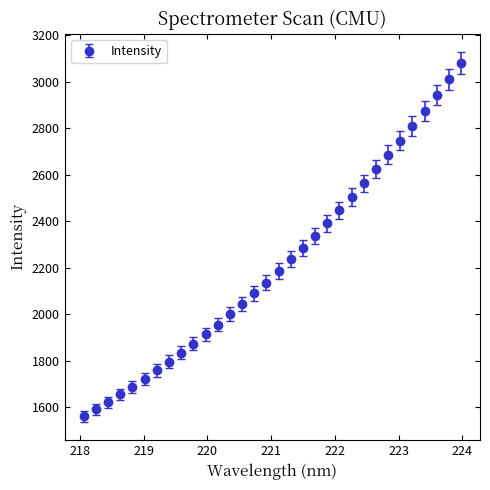

What is the minimum value shown in the chart?

1559.9